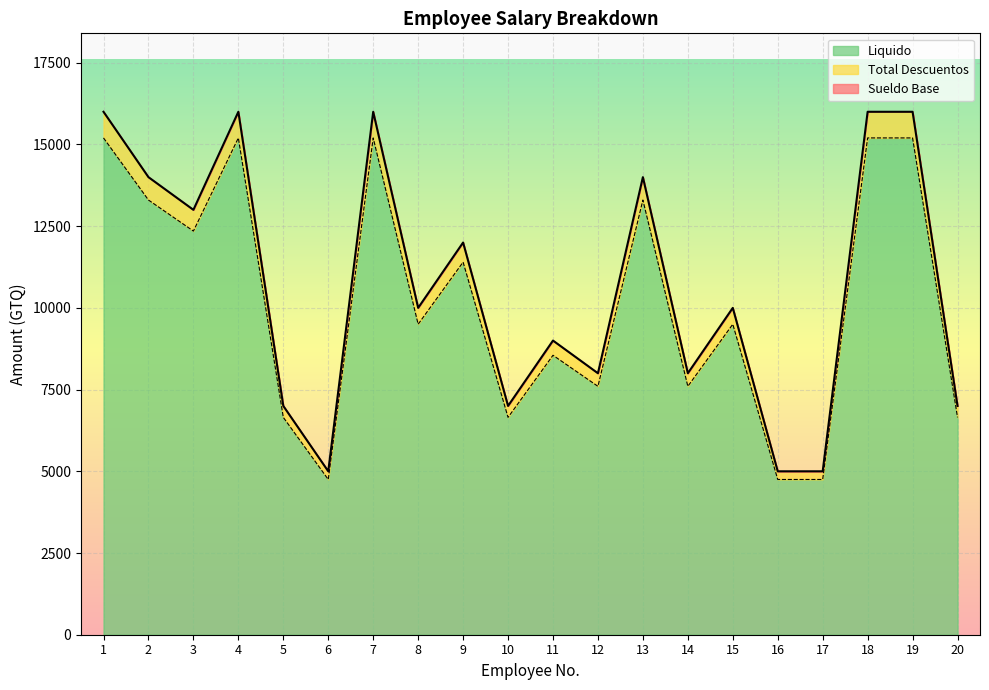

How many categories are shown in the chart?

20